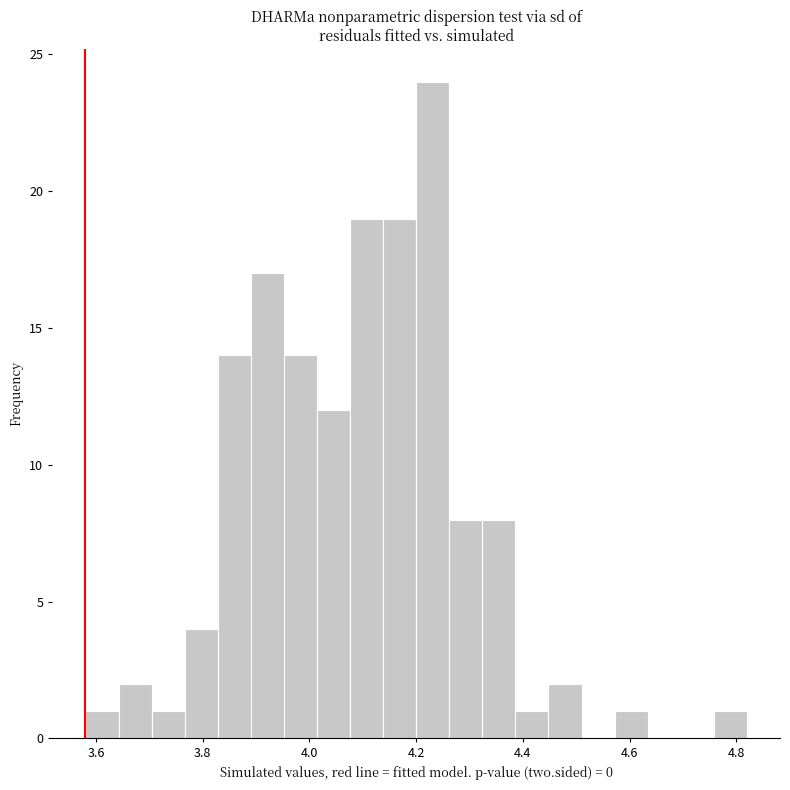

Around what value on the x-axis is the tallest bar? Give the approximate position of its centre, as read against the axis.

4.24